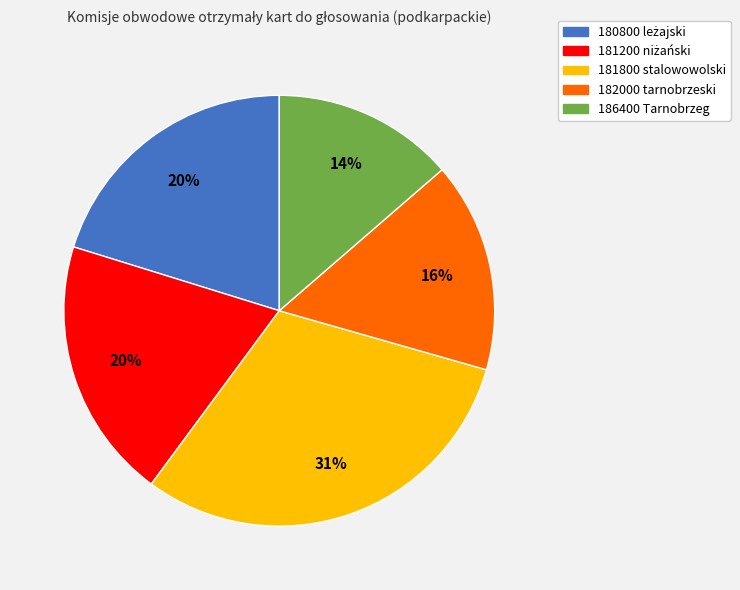

To the nearest percent, what portion does 182000 tarnobrzeski represent?

16%